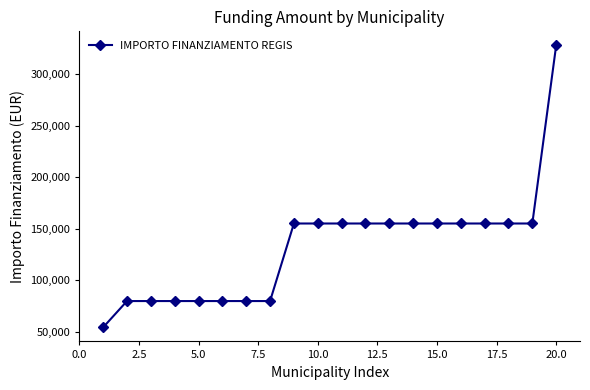

Reading left to right, transcribe all the data shown in this chart.

54412	79922	79922	79922	79922	79922	79922	79922	155234	155234	155234	155234	155234	155234	155234	155234	155234	155234	155234	328160